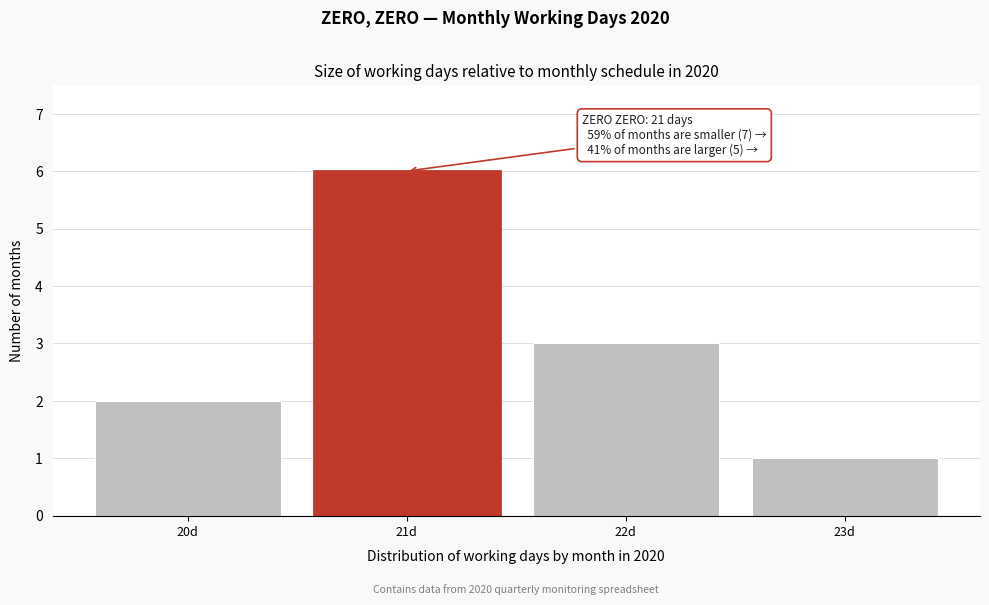

Reading right to left, list all the values displayed in this chart.

23d=1	22d=3	21d=6	20d=2